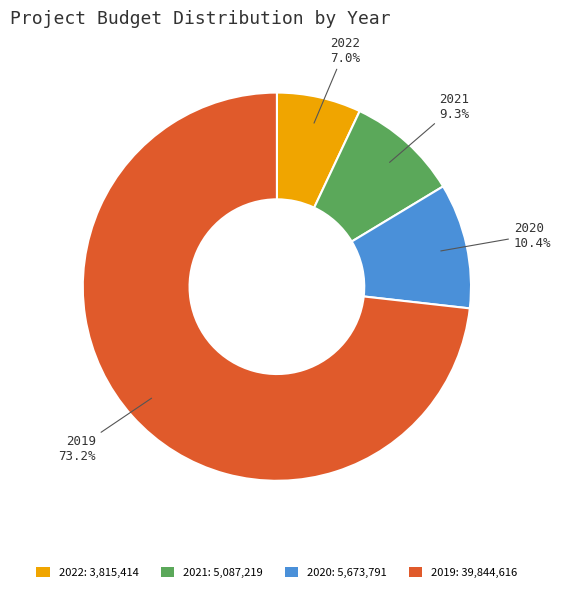

Between 2020 and 2019, which is larger?

2019